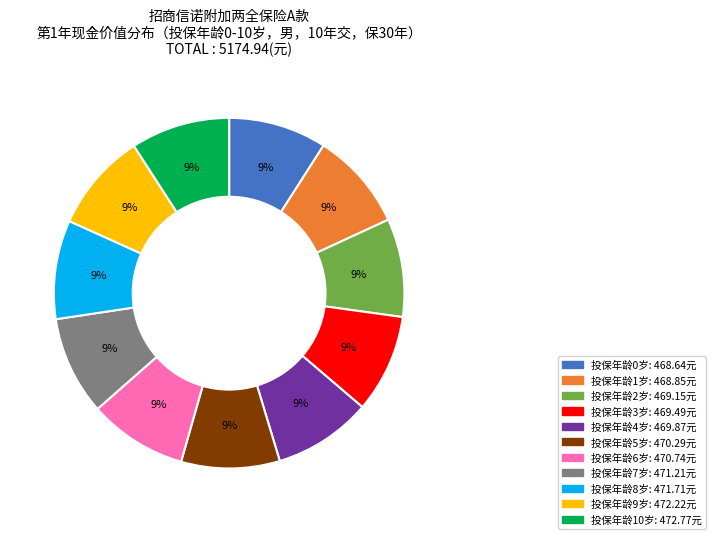

To the nearest percent, what is the average slice percentage?

9%